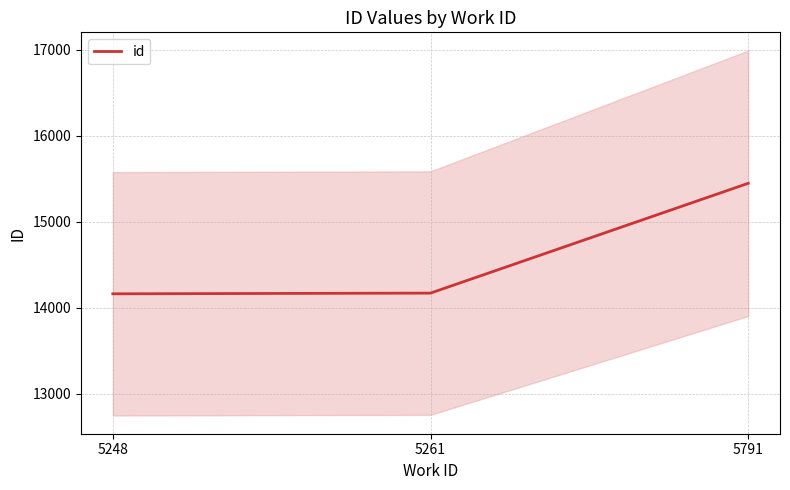

Approximately how many times larger is the value at 5261 compared to 5791?

0.9